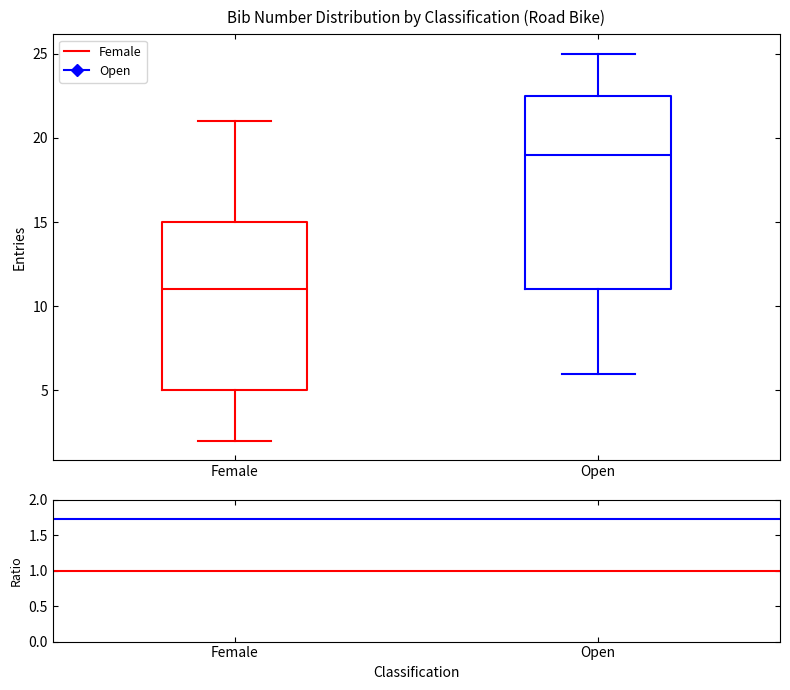

Which box's median line is the lowest?

Female